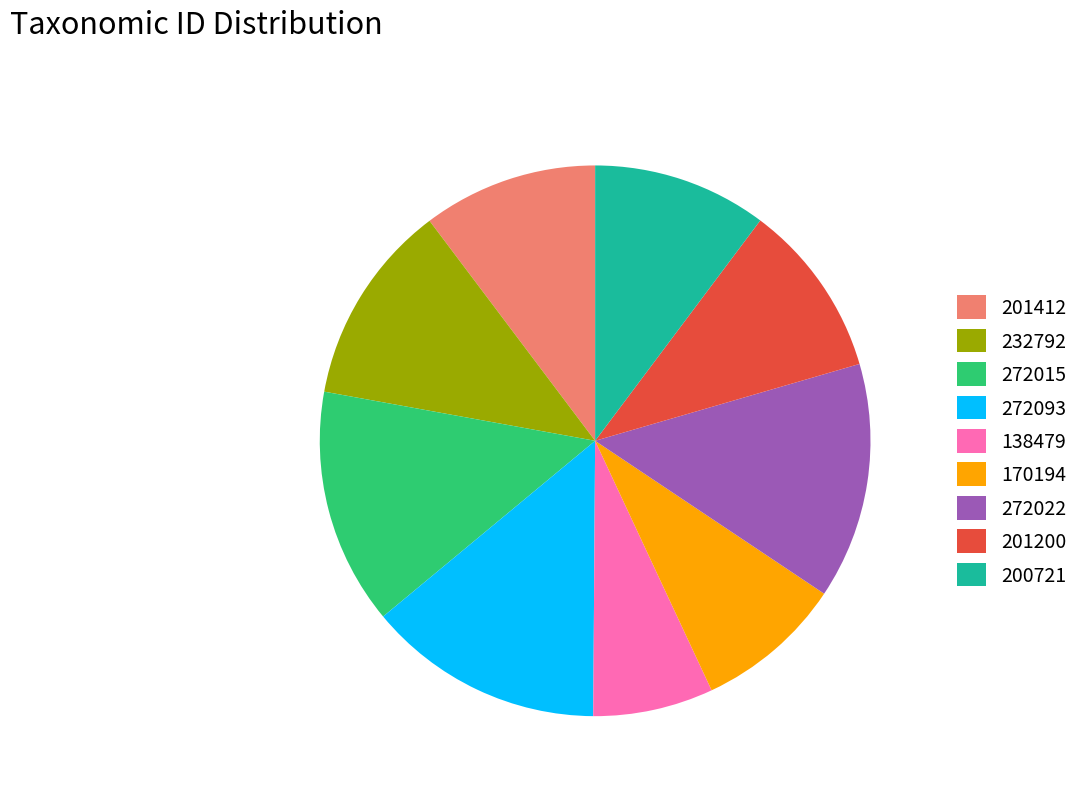

Is the sum of 232792 and 272022 greater than half?

No